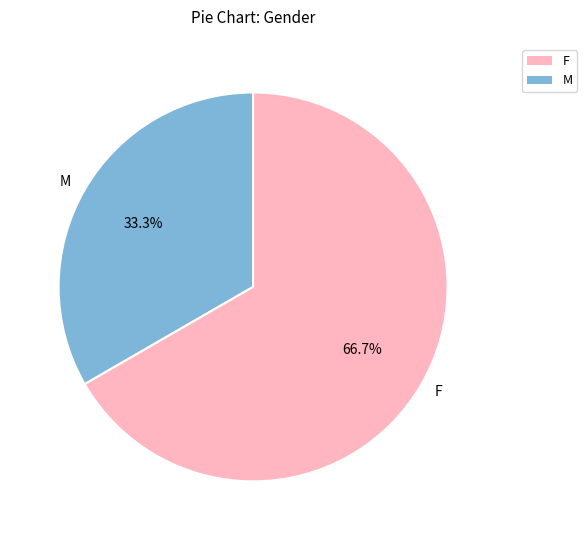

Does any single category account for the majority?

Yes